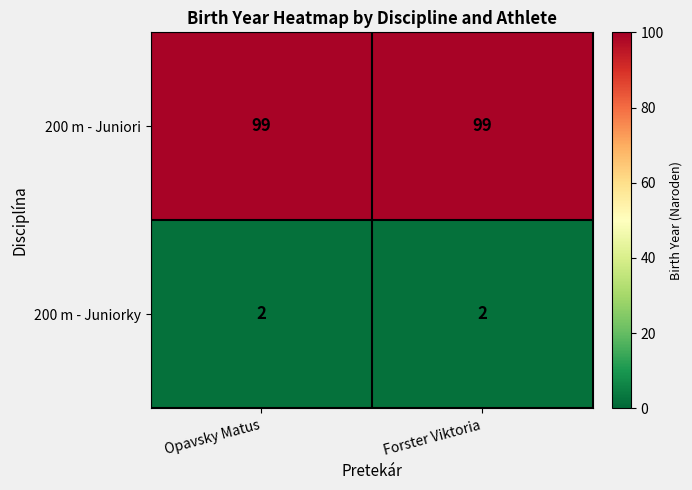

What is the difference between the highest and lowest values at Forster Viktoria?

97